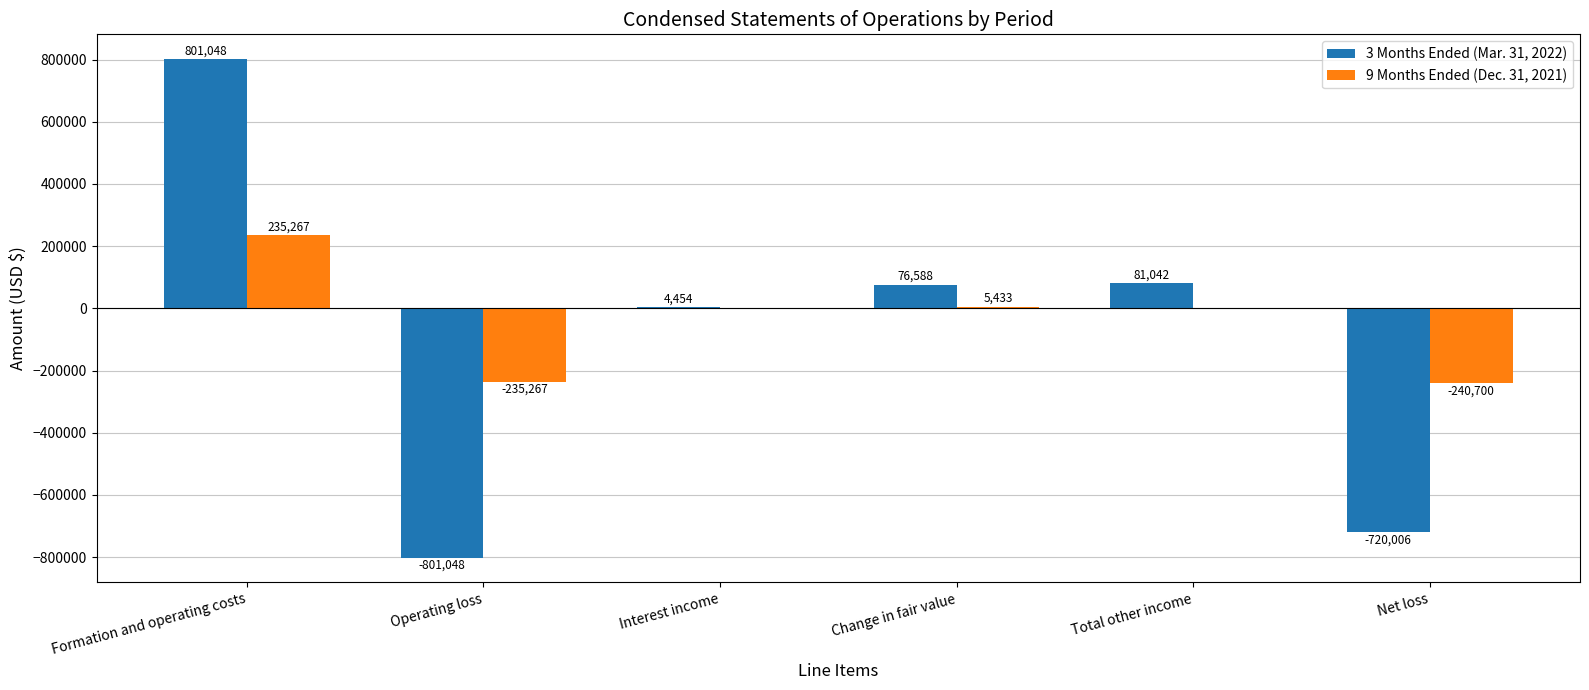

Reading right to left, extract all data points from this chart.

3 Months Ended (Mar. 31, 2022): Net loss=-720006	Total other income=81042	Change in fair value=76588	Interest income=4454	Operating loss=-801048	Formation and operating costs=801048
9 Months Ended (Dec. 31, 2021): Net loss=-240700	Total other income=0	Change in fair value=5433	Interest income=0	Operating loss=-235267	Formation and operating costs=235267